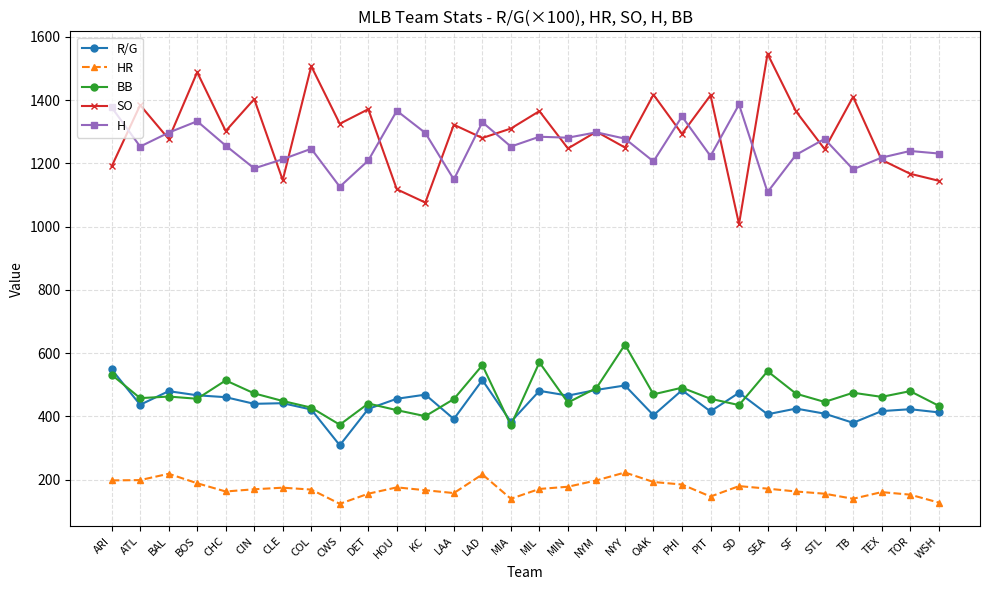

Read the R/G value at SF.

425.0